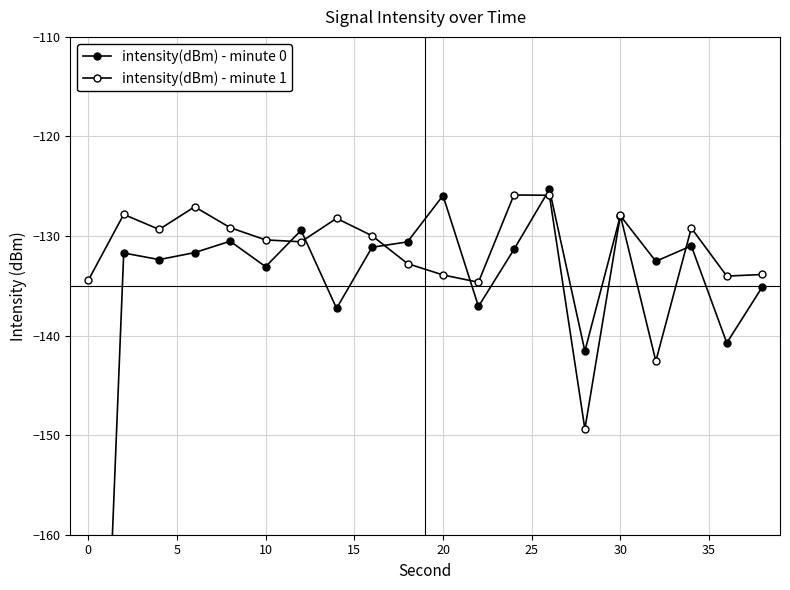

How many distinct data groups are displayed?

2